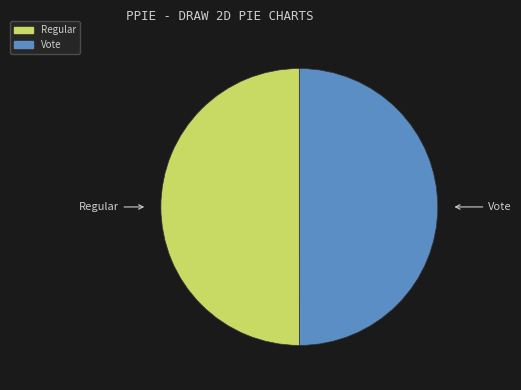

Approximately how many times larger is the value at Vote compared to Regular?

1.0